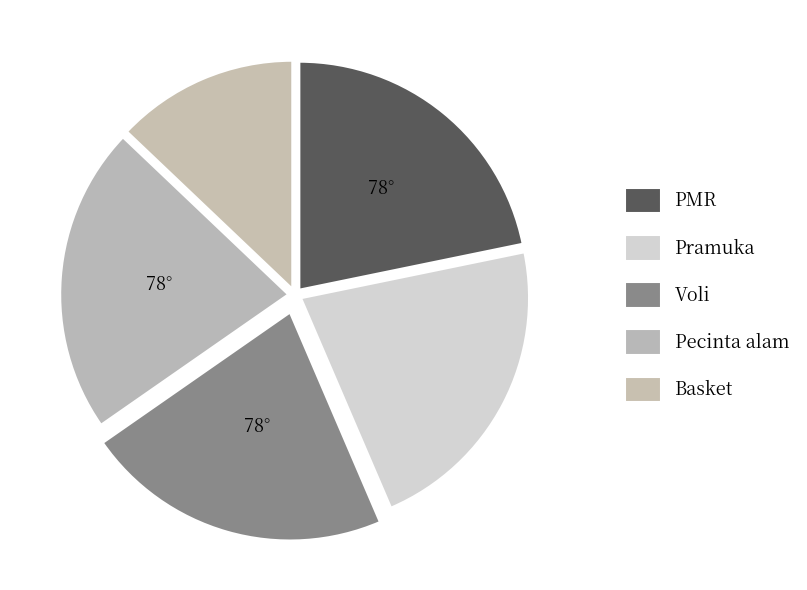

Is there a majority slice in this chart?

No